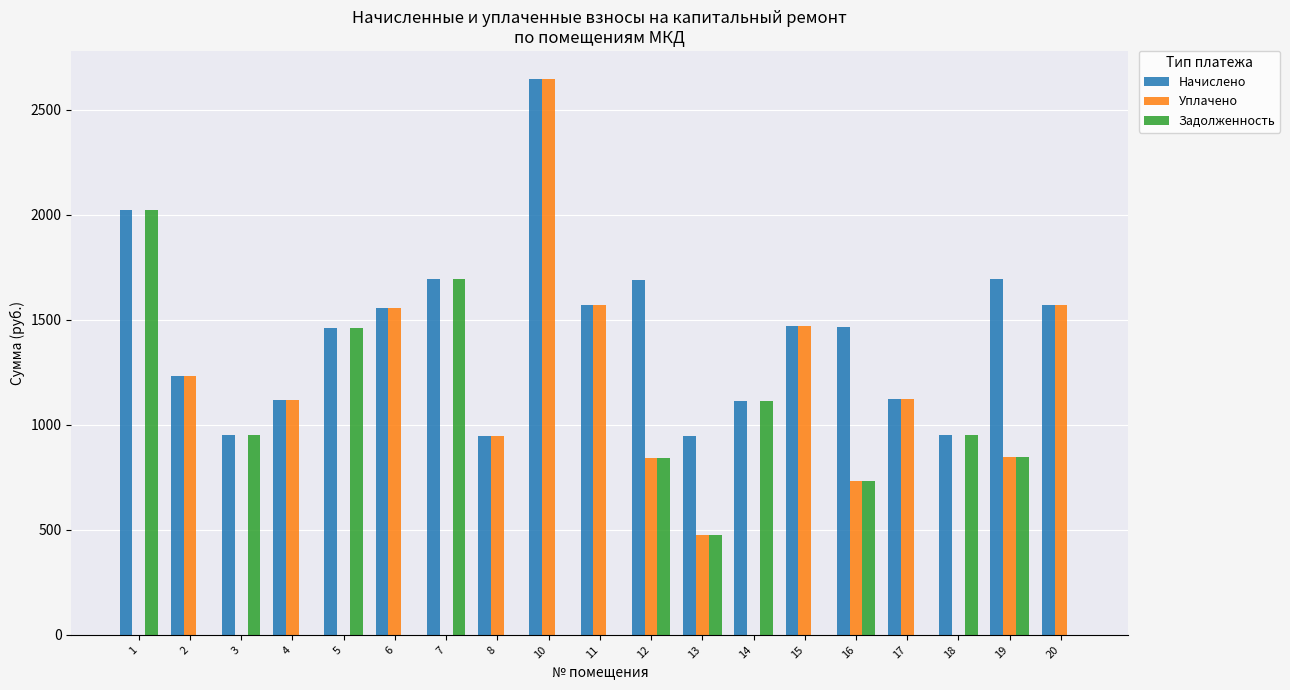

Which series changed the most between 3 and 12?

Уплачено